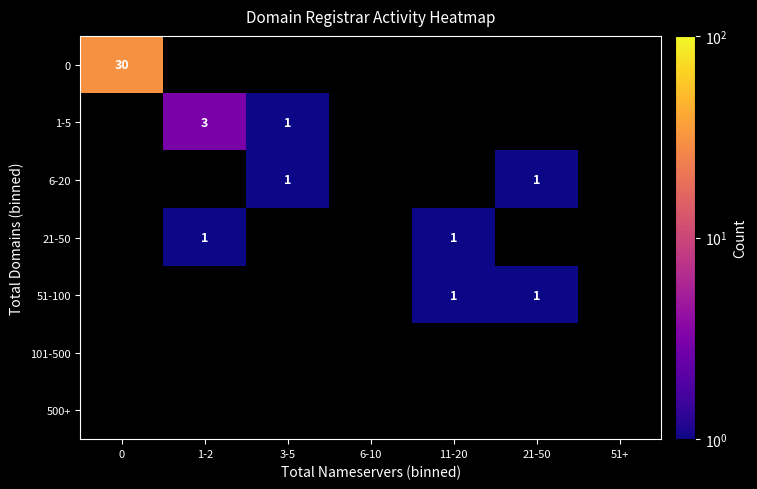

True or false: 51-100 has a value of 1 at 11-20.

True